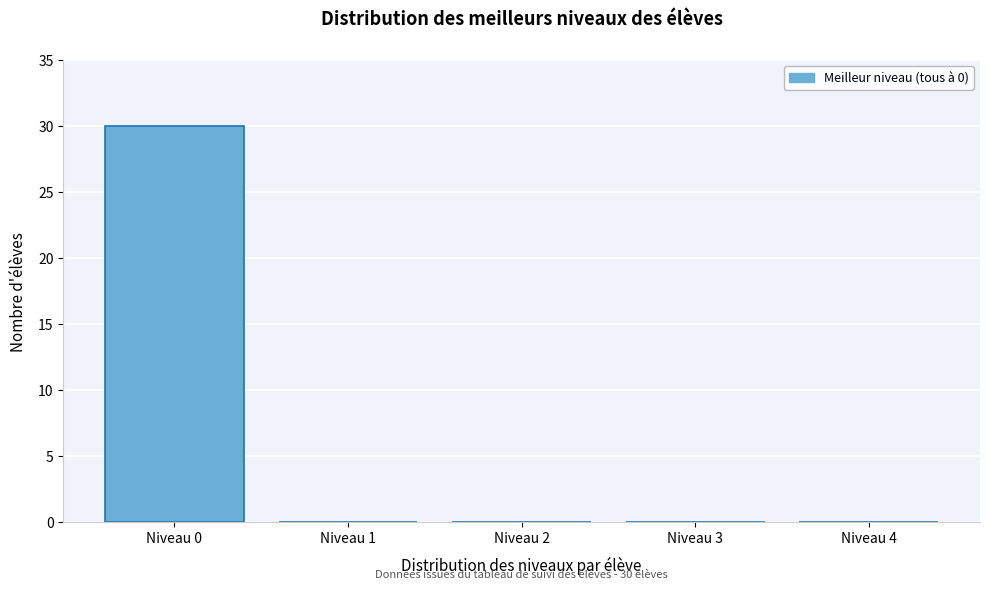

Reading left to right, list all the values displayed in this chart.

Niveau 0=30	Niveau 1=0	Niveau 2=0	Niveau 3=0	Niveau 4=0